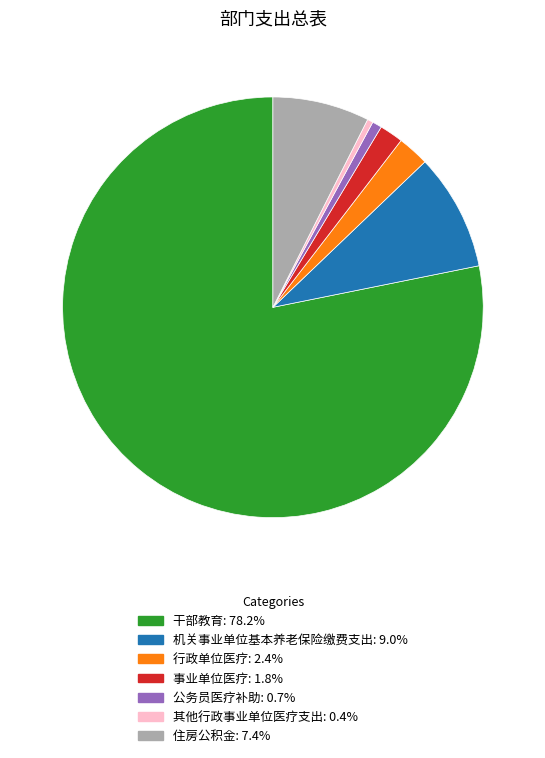

Which slice is the largest?

干部教育